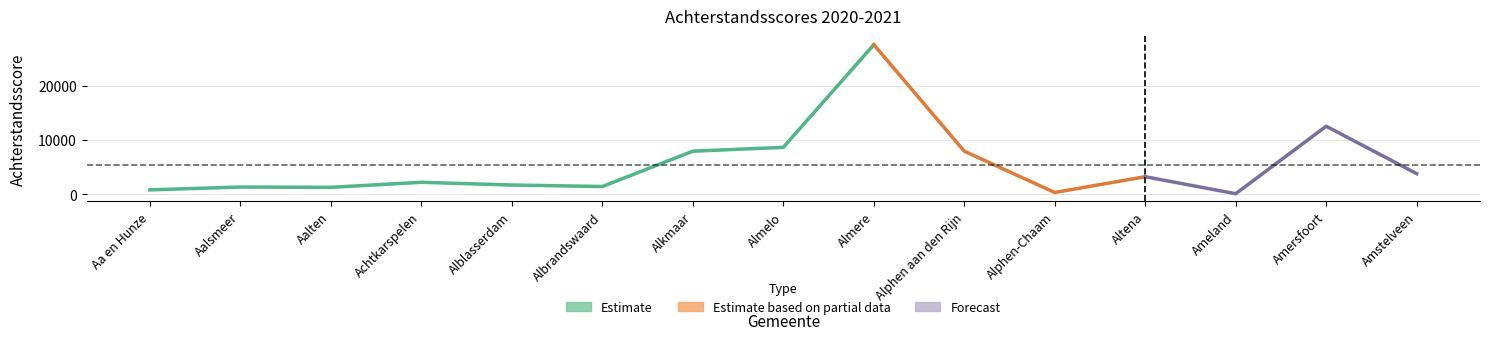

At which category is the sum across all series the highest?

Almere